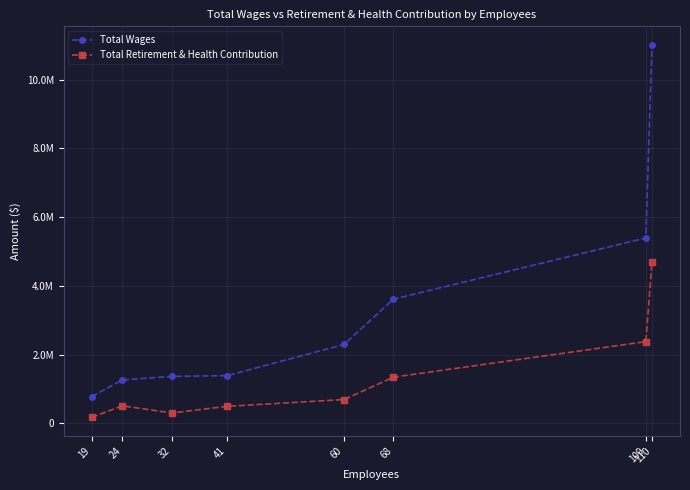

What is the spread (max minus min) of values at 32?

1063942